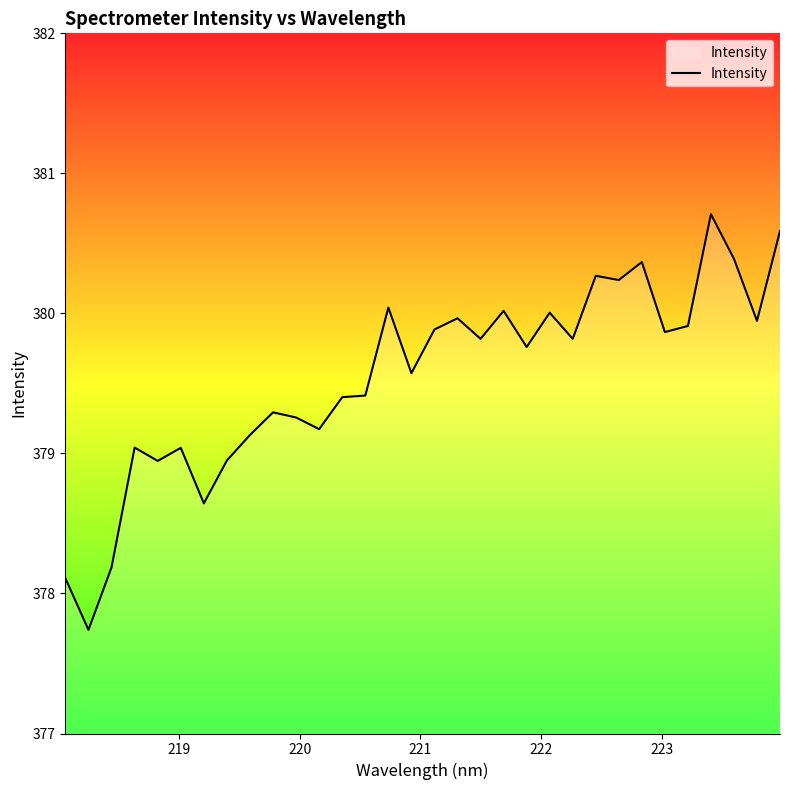

What is the greatest value displayed?

380.7